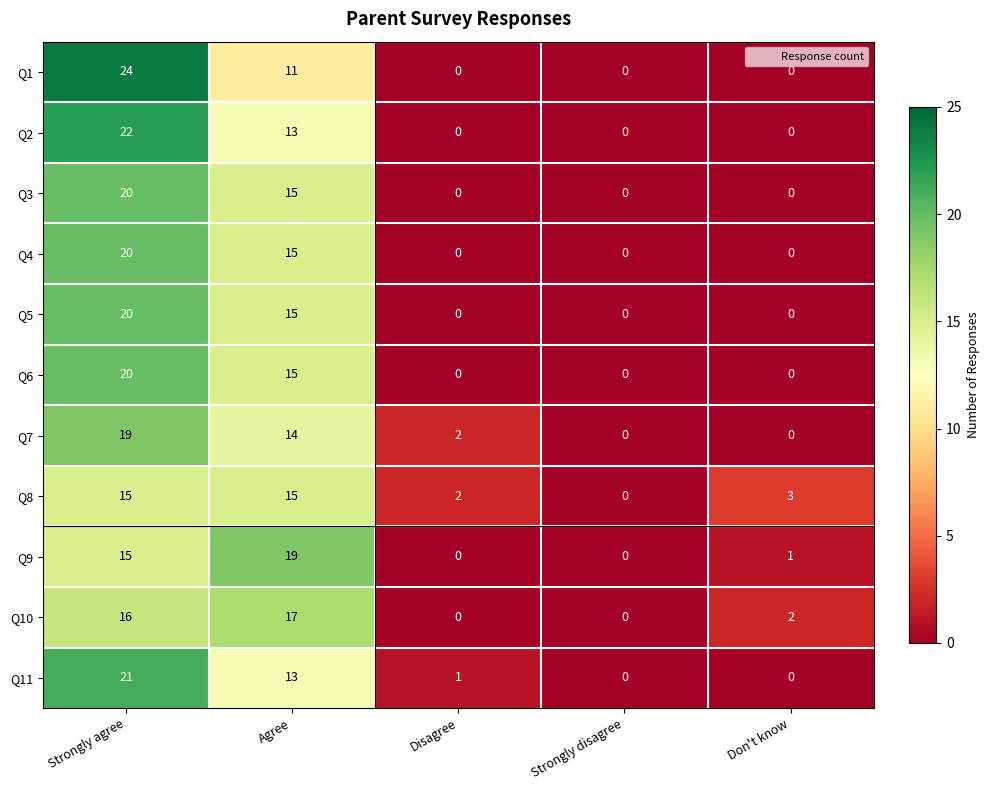

True or false: Q10 has a value of 25 at Strongly agree.

False